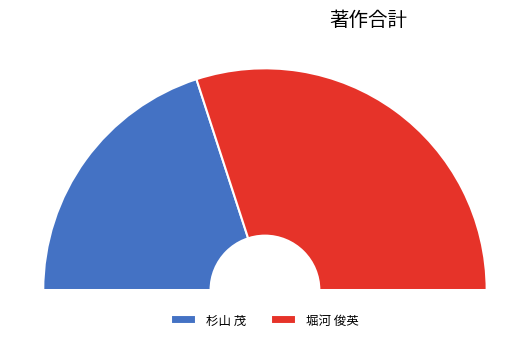

Which slice represents more than half of the pie?

堀河 俊英